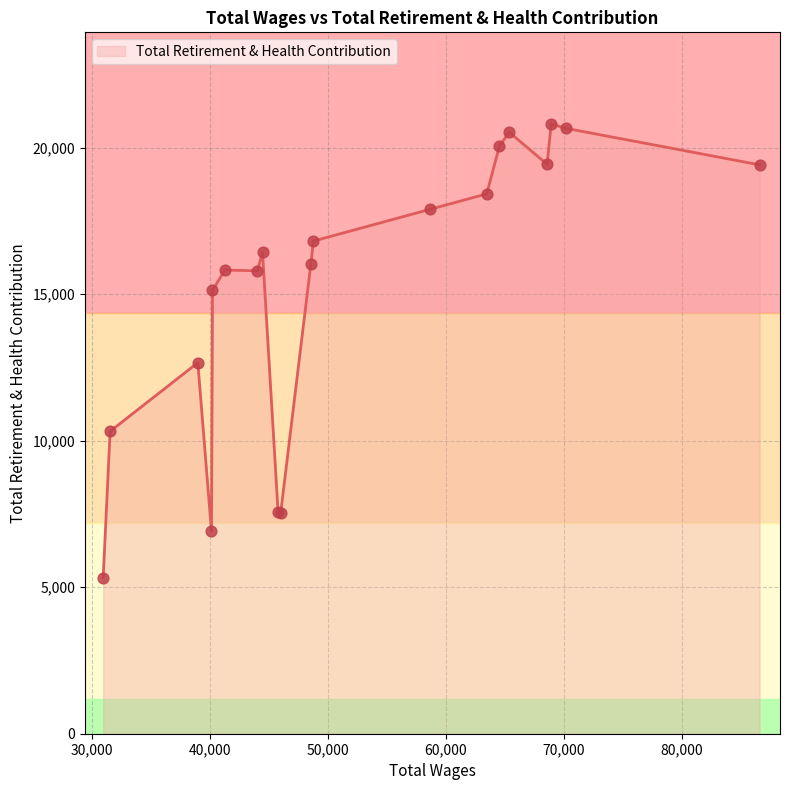

What is the difference between the maximum and minimum values?

15482